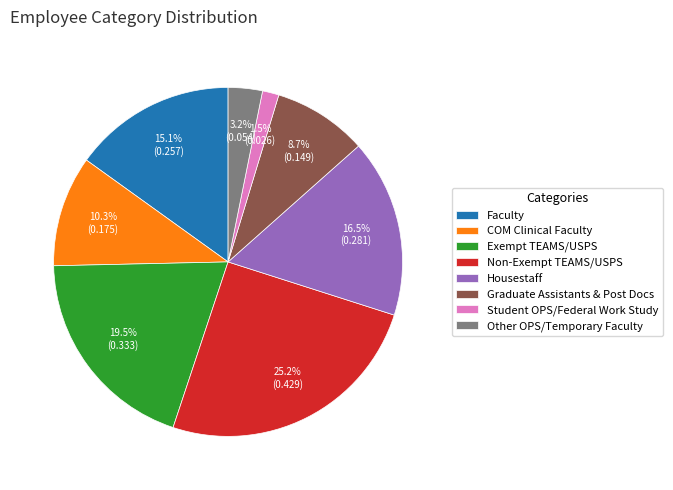

Is Graduate Assistants & Post Docs the majority of the pie?

No